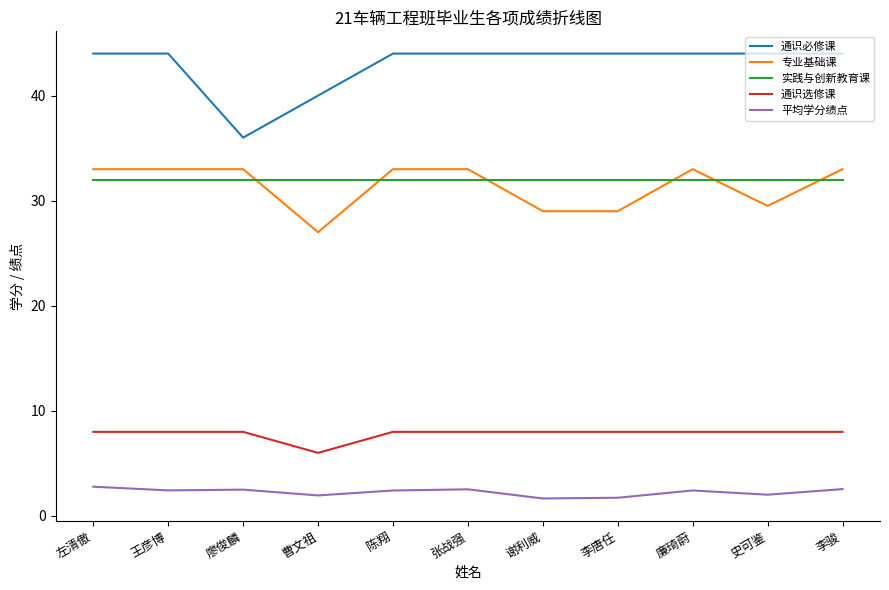

List the series in order of their peak value, highest first.

通识必修课, 专业基础课, 实践与创新教育课, 通识选修课, 平均学分绩点